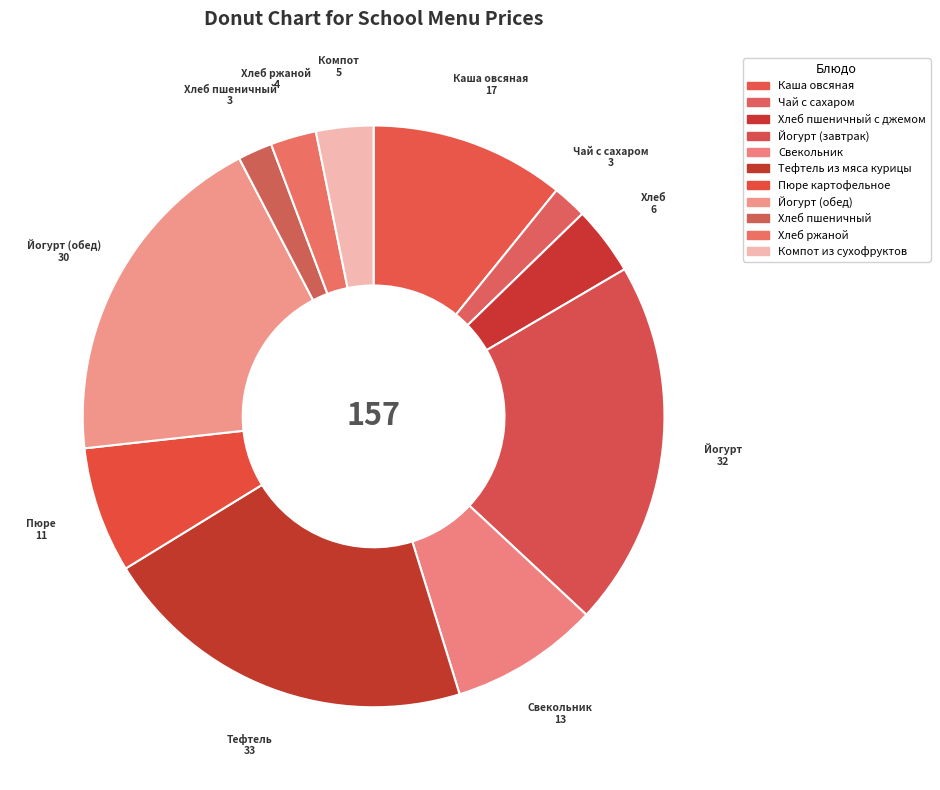

To the nearest percent, what is the combined percentage of Свекольник and Хлеб пшеничный с джемом?

12%